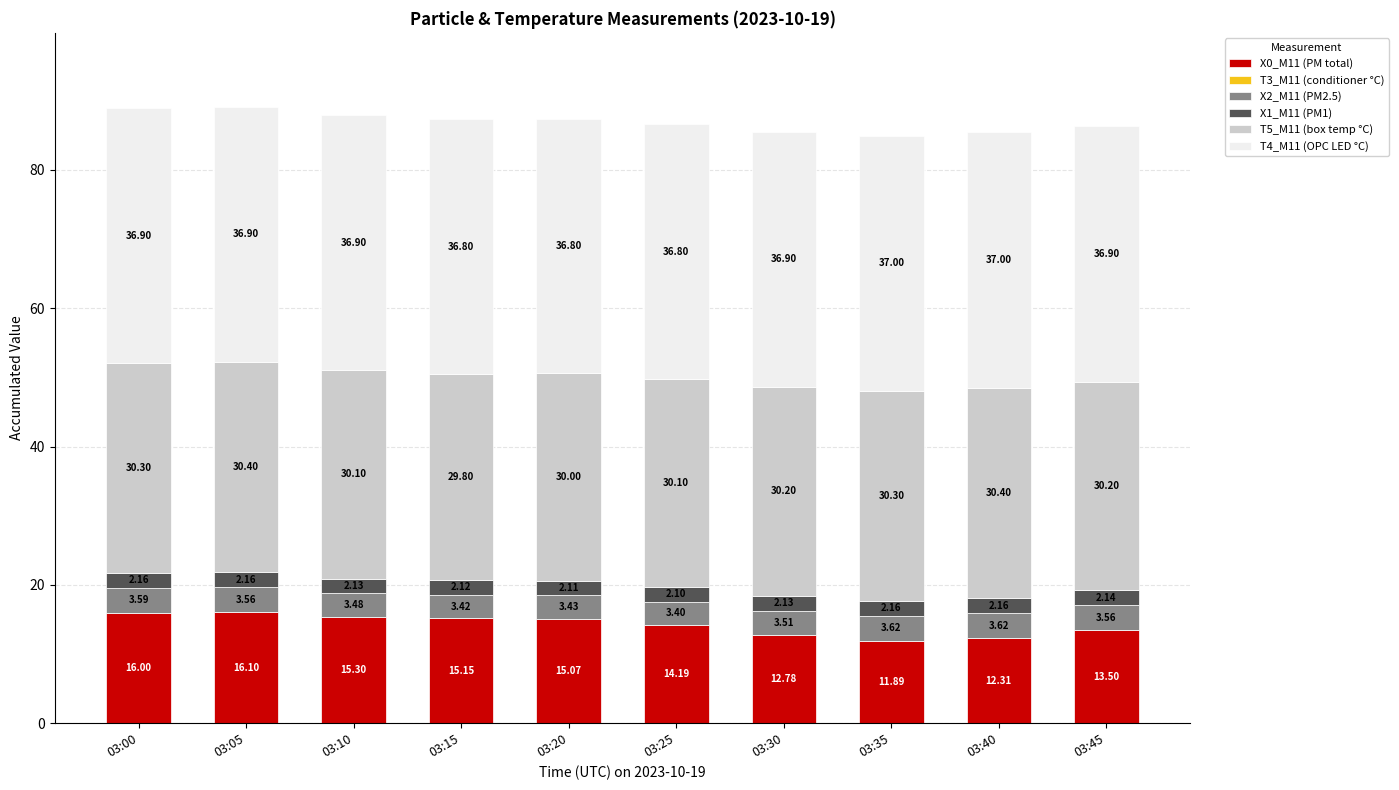

What is the sum of all X0_M11 (PM total) values?

142.3